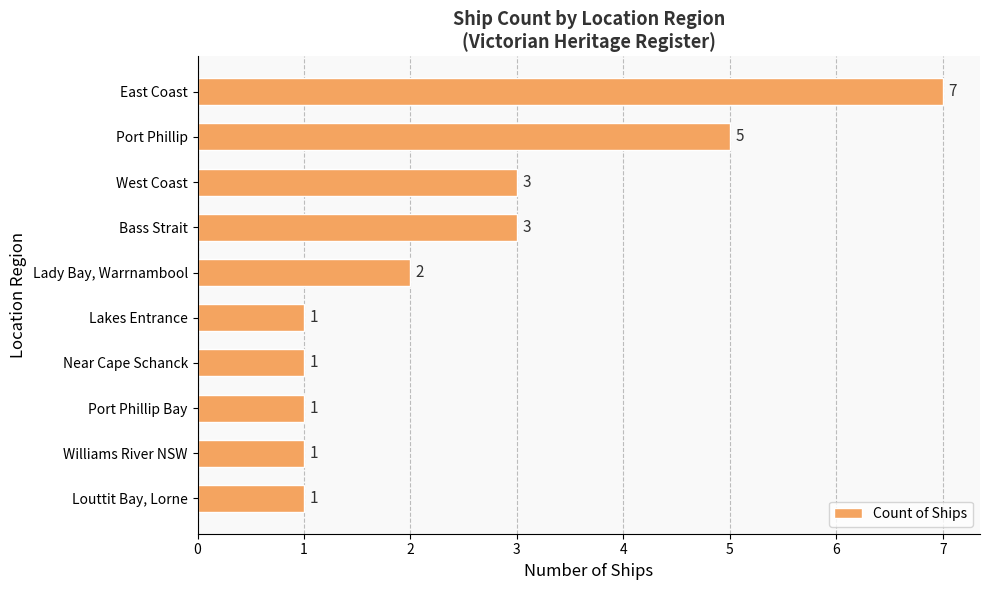

What is the difference between the second highest and second lowest values?

4